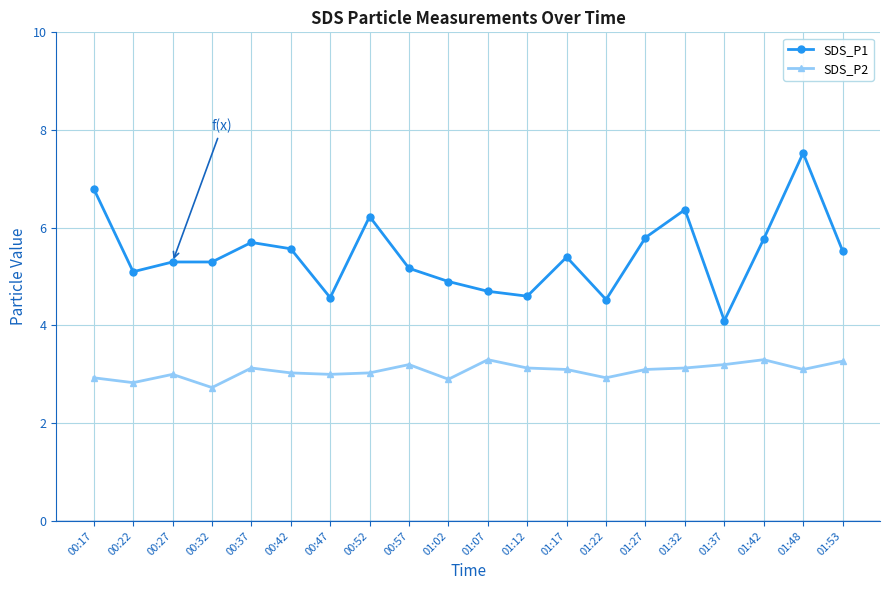

Rank the series by their maximum value, from highest to lowest.

SDS_P1, SDS_P2